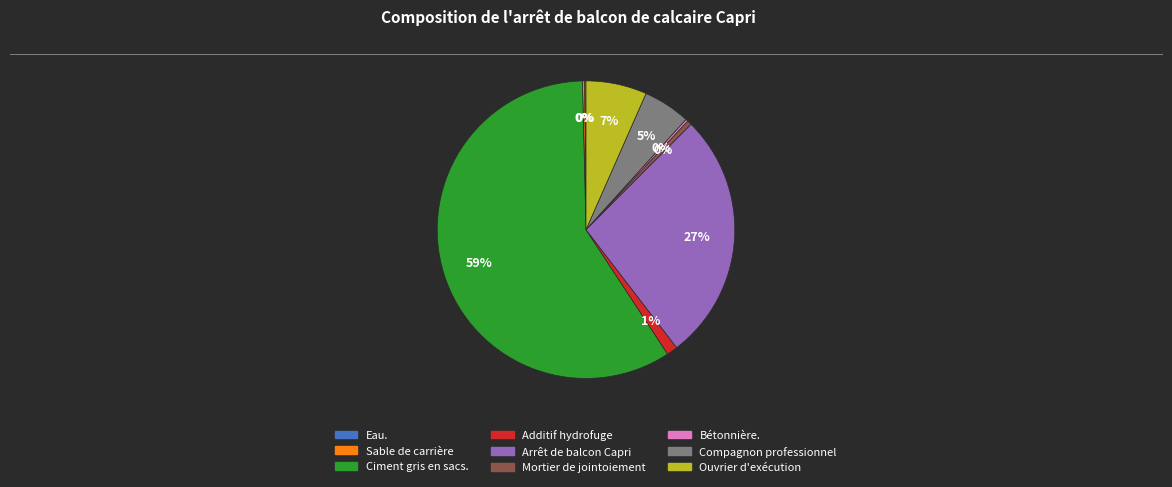

What percentage is the Additif hydrofuge slice, to the nearest percent?

1%